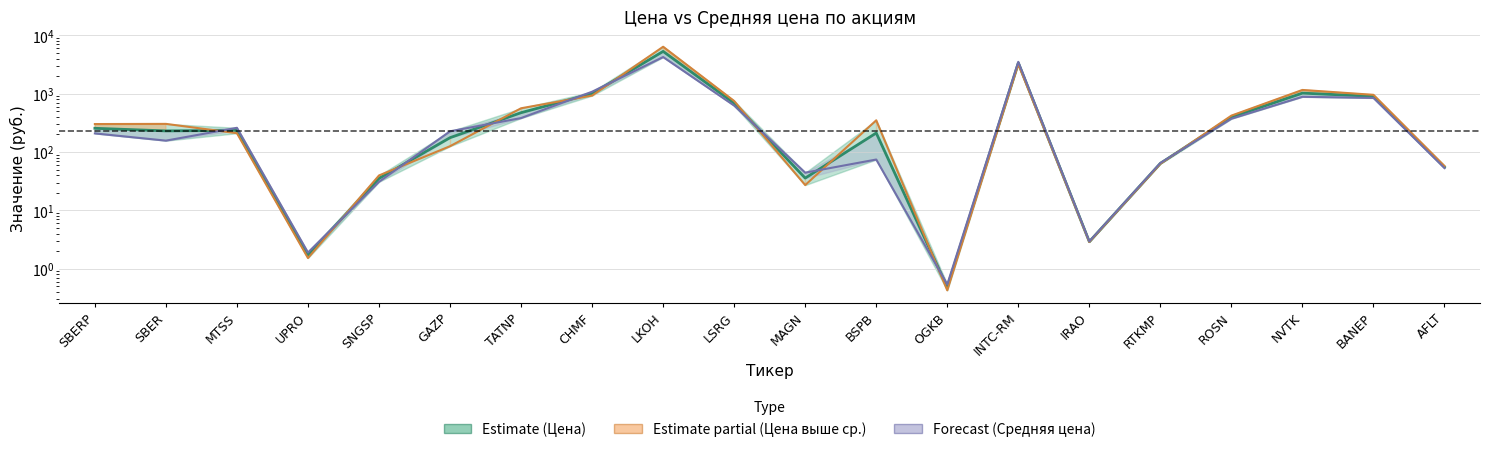

Is it true that Средняя цена equals 44.8 at SNGSP?

False